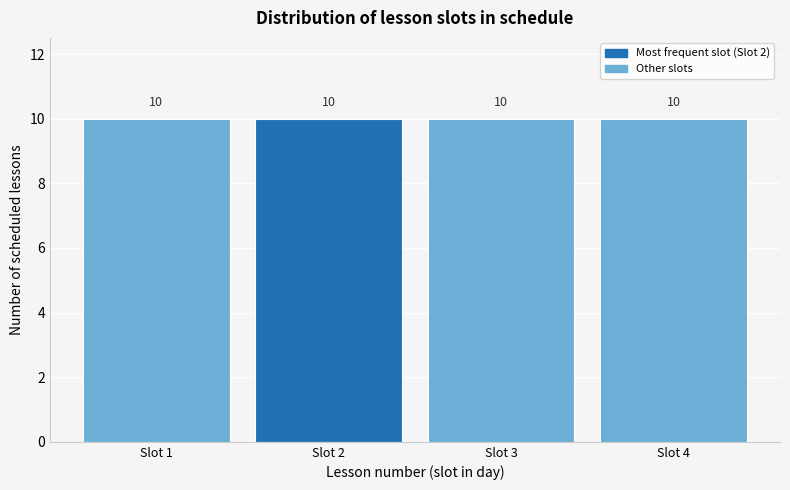

What is the height of the bar covering 0.5 to 1.5 on the x-axis?

10